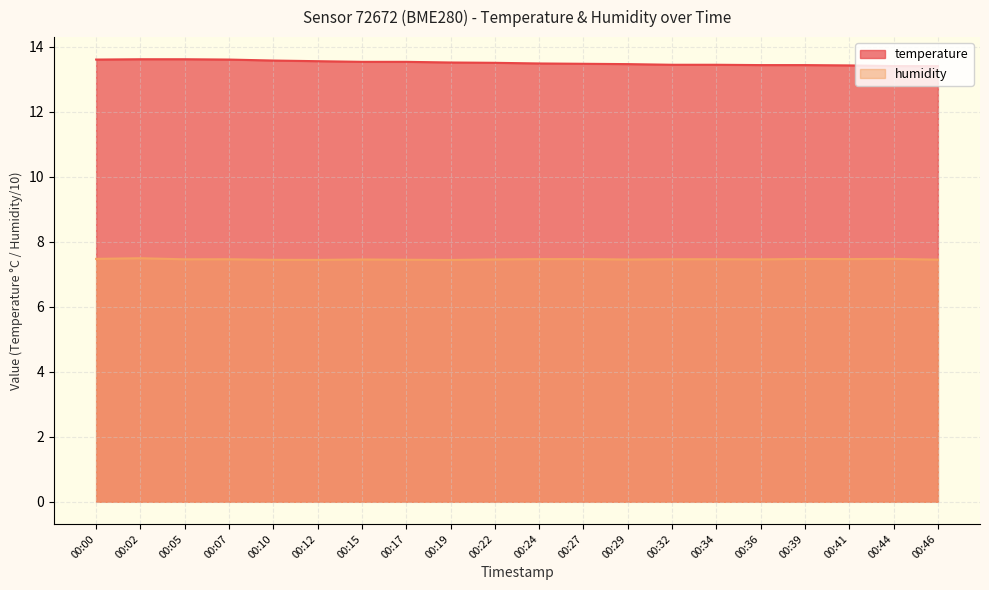

Which series has the widest spread of values?

temperature